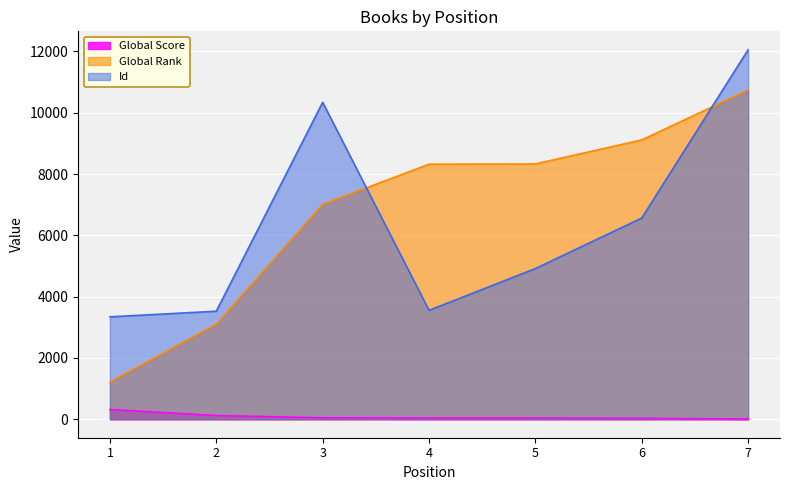

What is the average value of the Global Score series?

86